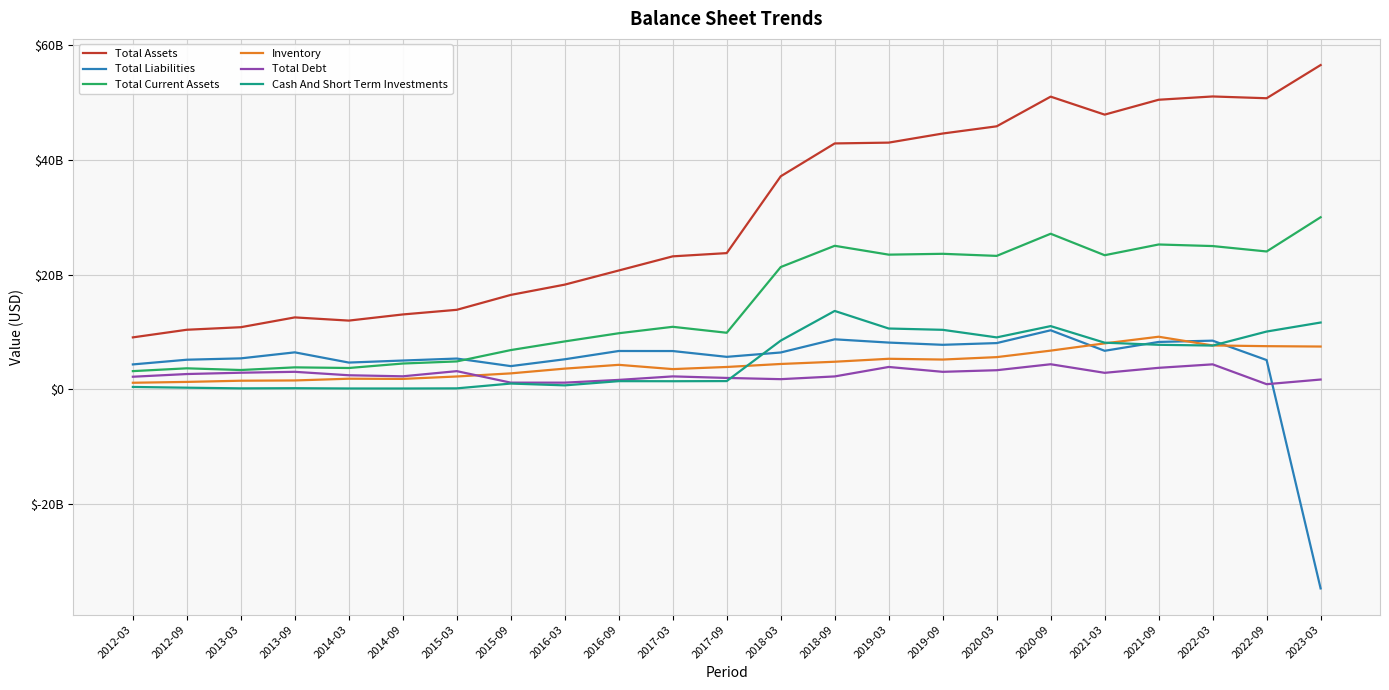

What is the label of the 11th point from the right?

2018-03